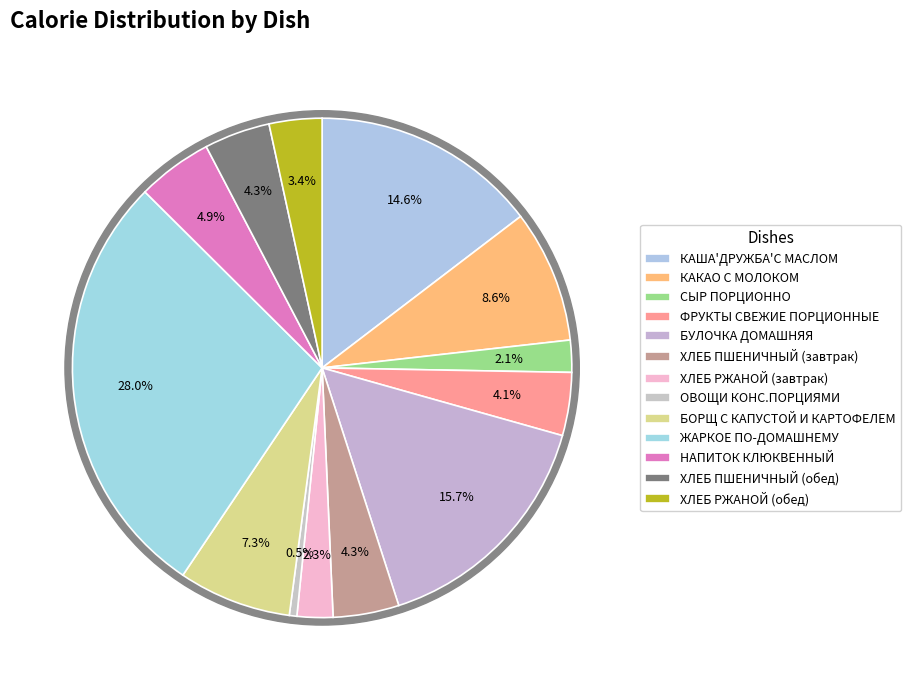

Which has a higher value, КАКАО С МОЛОКОМ or ЖАРКОЕ ПО-ДОМАШНЕМУ?

ЖАРКОЕ ПО-ДОМАШНЕМУ